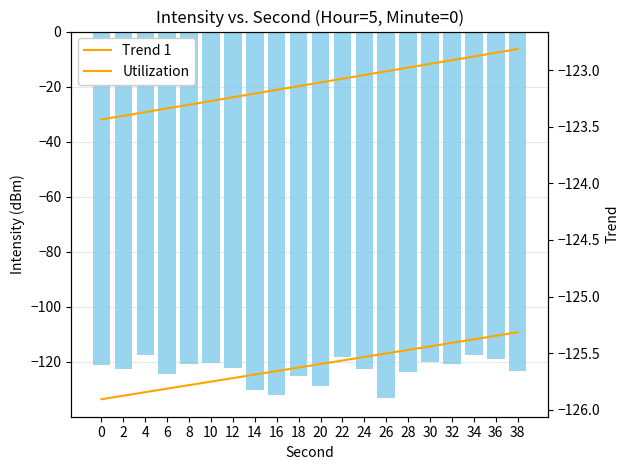

What is the approximate value of Trend 1 at 8?

-123.3